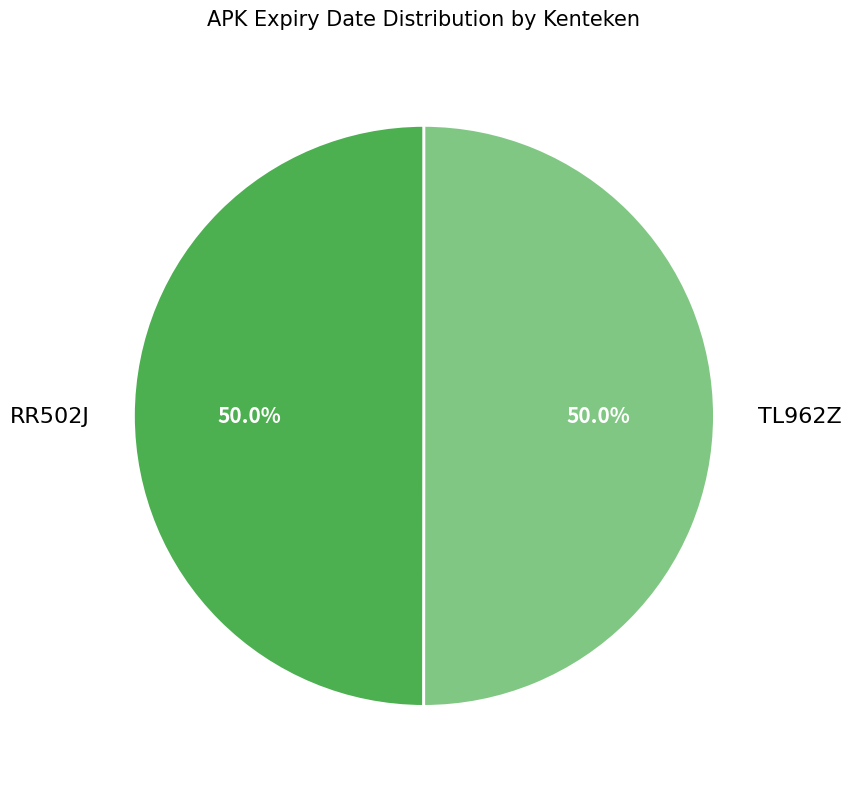

To the nearest percent, what percentage of the pie is RR502J?

50%